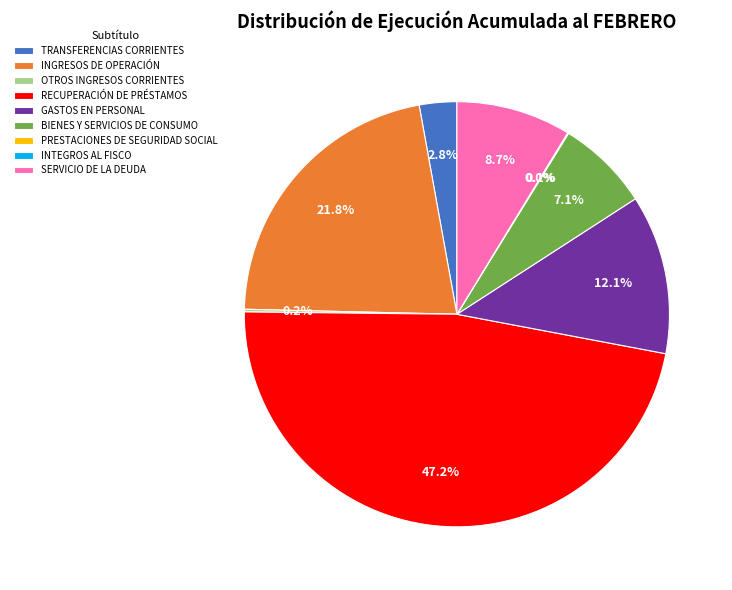

To the nearest percent, what is the average slice percentage?

11%